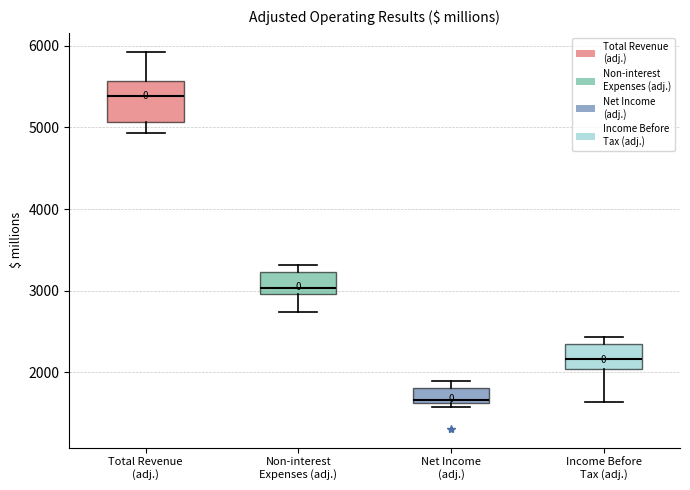

Reading left to right, transcribe this box plot: for each box, give where its median line is, the range the box spans, and where its two whiskers end, as read against the y-axis. The values are not printed on the chart, so give them approximately, as read against the axis.

Total Revenue (adj.): median 5400, box 5100 to 5600, whiskers 4900 to 5900
Non-interest Expenses (adj.): median 3000 (just above the box's lower edge), box 3000 to 3200, whiskers 2700 to 3300
Net Income (adj.): median 1700, box 1600 to 1800, whiskers 1600 (just below the box's lower edge) to 1900
Income Before Tax (adj.): median 2200, box 2000 to 2300, whiskers 1600 to 2400